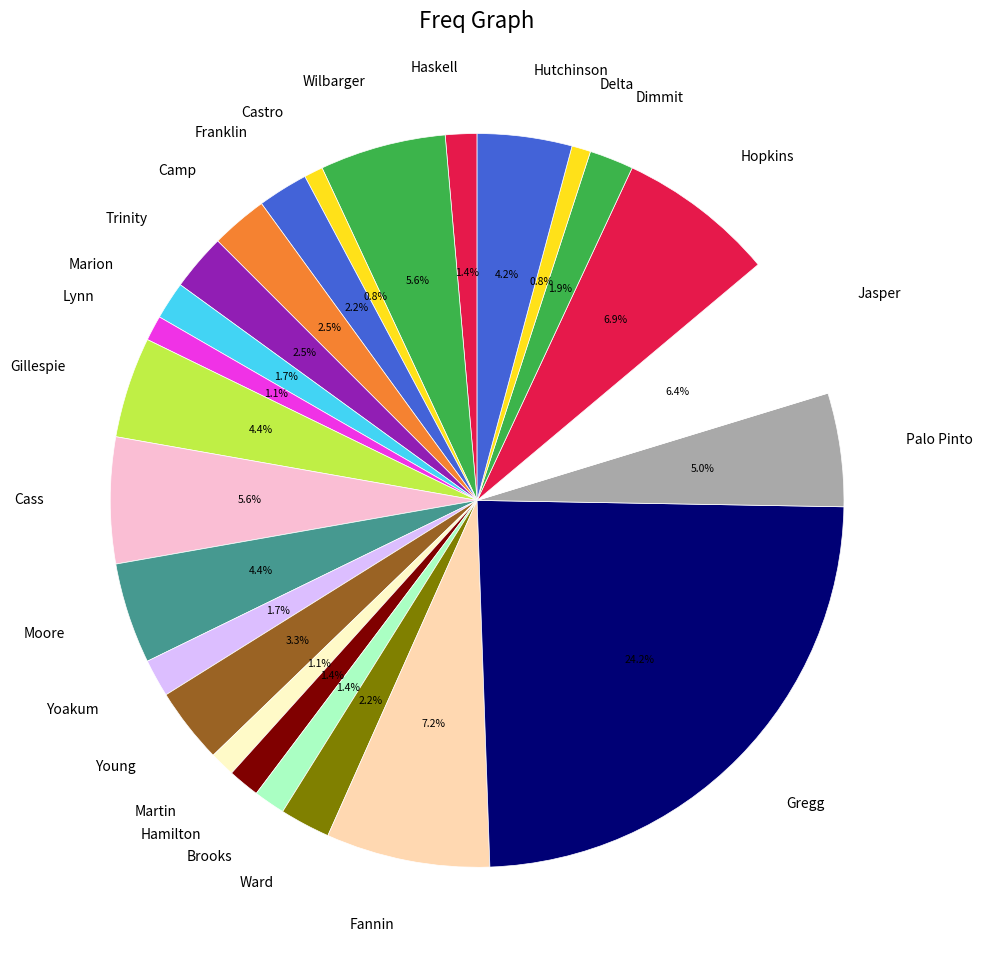

Rank the categories by value from lowest to highest.

Castro, Delta, Lynn, Martin, Haskell, Hamilton, Brooks, Marion, Yoakum, Dimmit, Franklin, Ward, Camp, Trinity, Young, Hutchinson, Gillespie, Moore, Palo Pinto, Wilbarger, Cass, Jasper, Hopkins, Fannin, Gregg